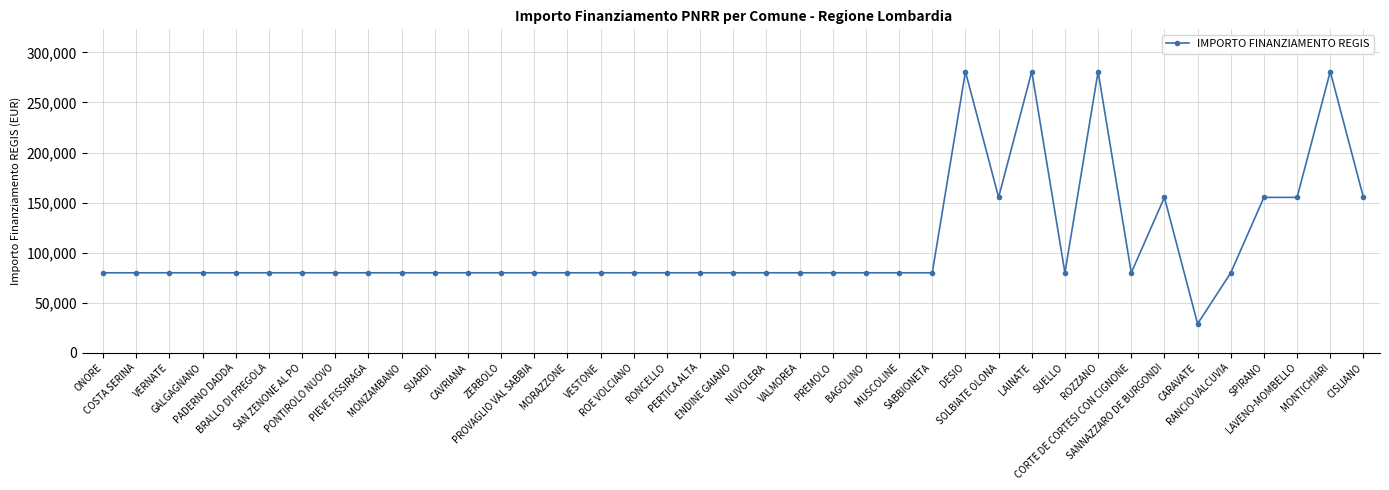

What is the value of the 8th point from the left?

79922